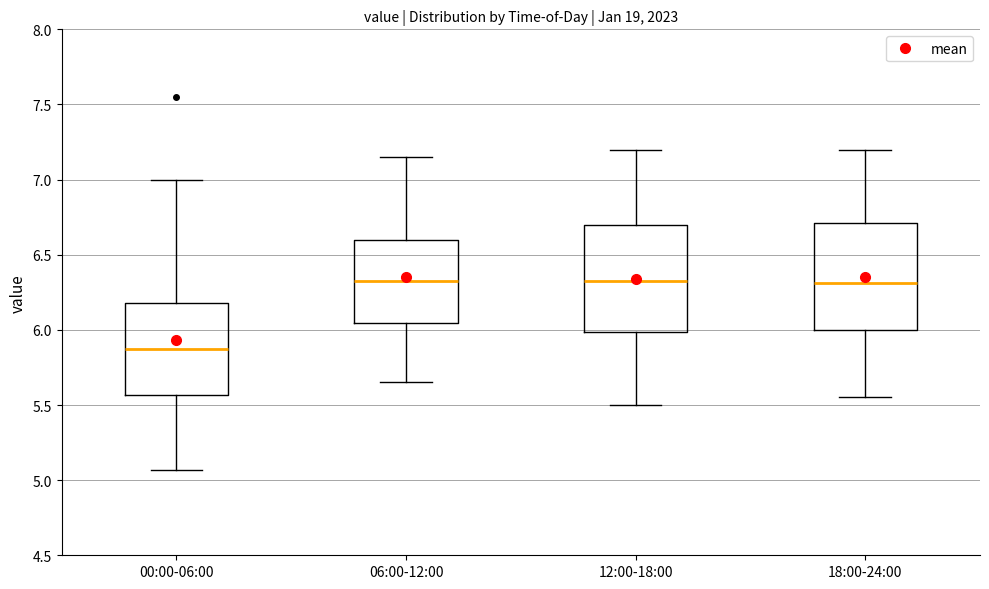

Reading left to right, transcribe this box plot: for each box, give where its median line is, the range the box spans, and where its two whiskers end, as read against the y-axis. The values are not printed on the chart, so give them approximately, as read against the axis.

00:00-06:00: median 5.90, box 5.55 to 6.20, whiskers 5.05 to 7.00
06:00-12:00: median 6.35, box 6.05 to 6.60, whiskers 5.65 to 7.15
12:00-18:00: median 6.35, box 6.00 to 6.70, whiskers 5.50 to 7.20
18:00-24:00: median 6.30, box 6.00 to 6.70, whiskers 5.55 to 7.20